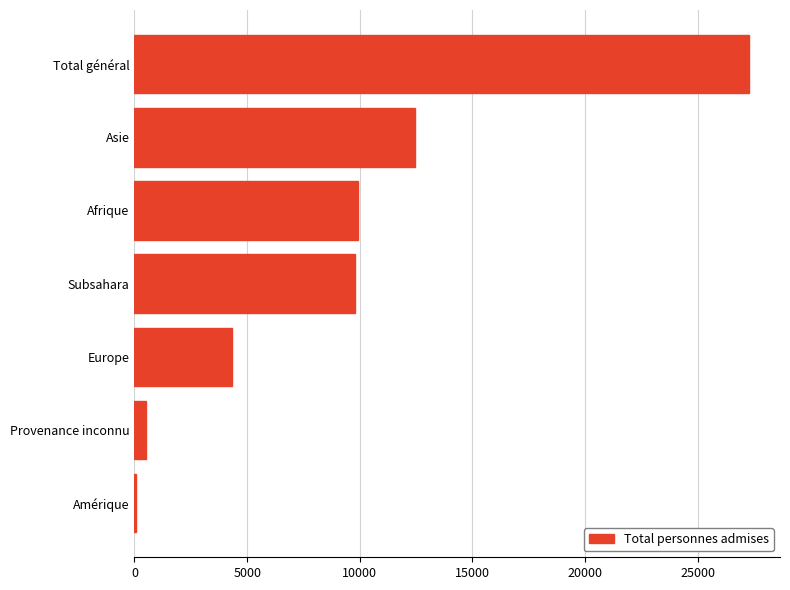

Is it true that the value at Total général is 27283?

True